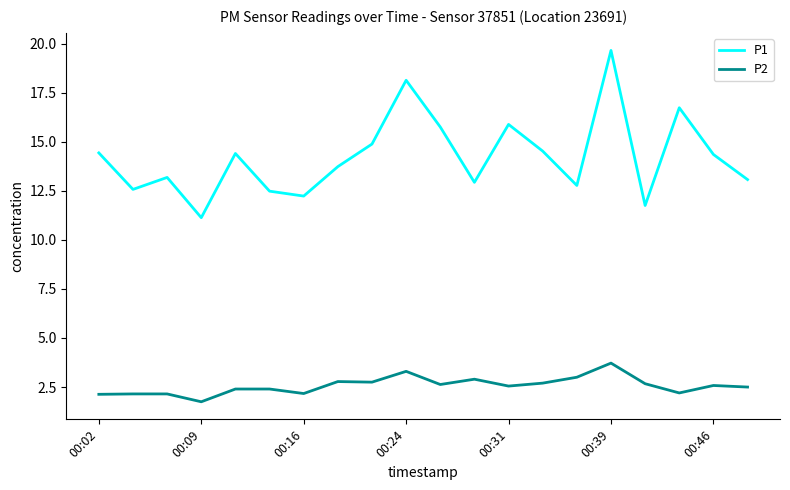

What is the difference between the maximum and minimum values in the P1 series?

8.5